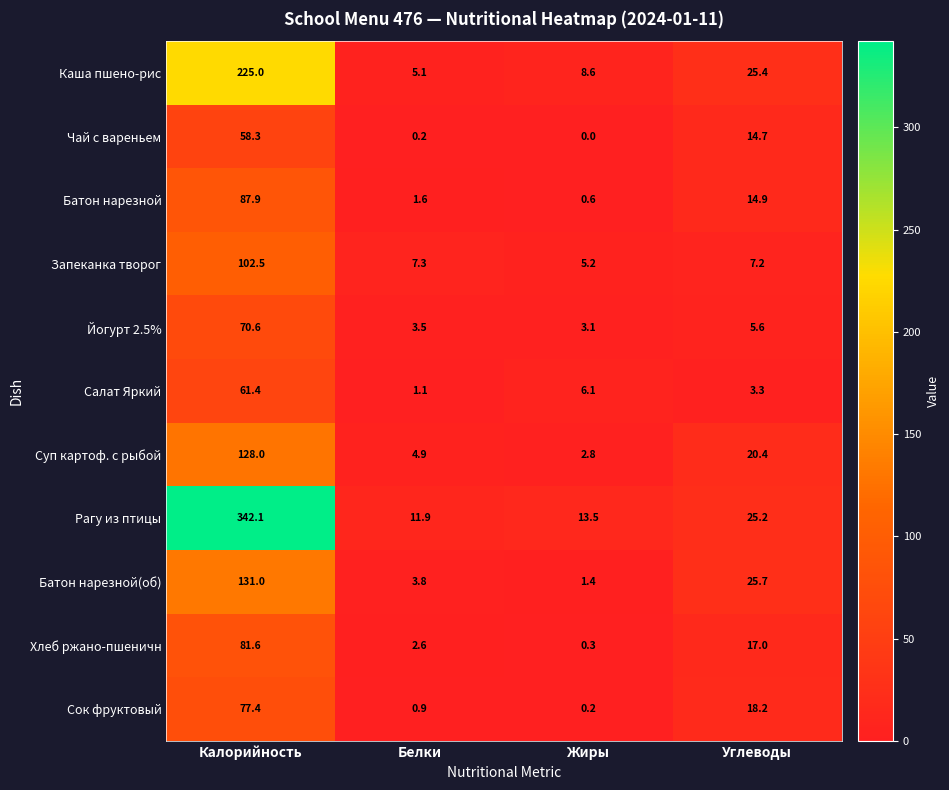

What is the average value of the Салат Яркий series?

18.0